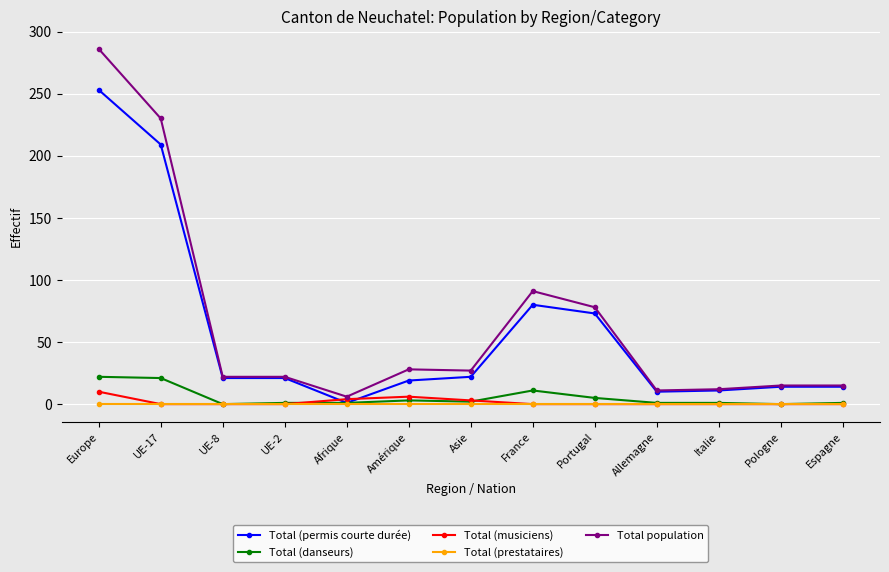

The value of Total (prestataires) at Italie is 0. True or false?

True